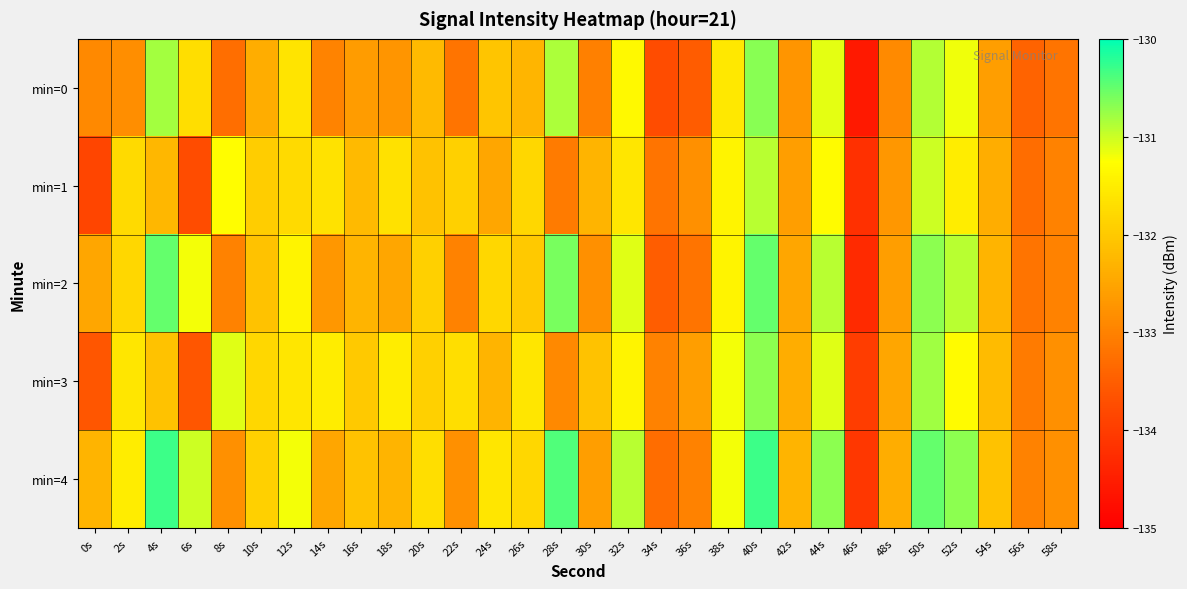

How many data points does each series have?

30